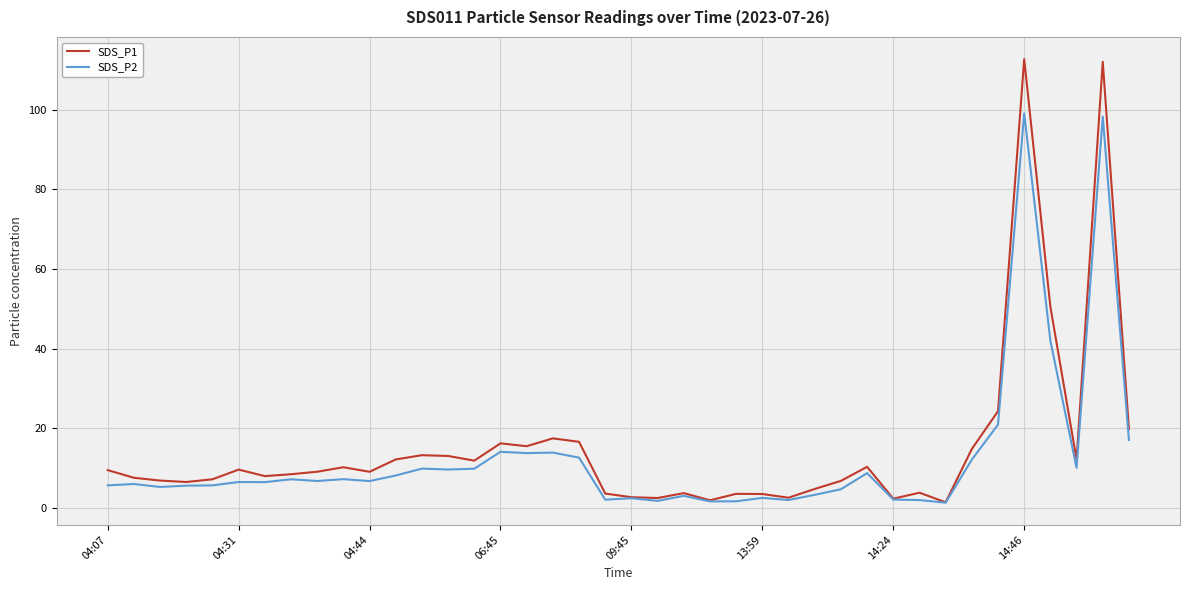

Which series has the widest spread of values?

SDS_P1